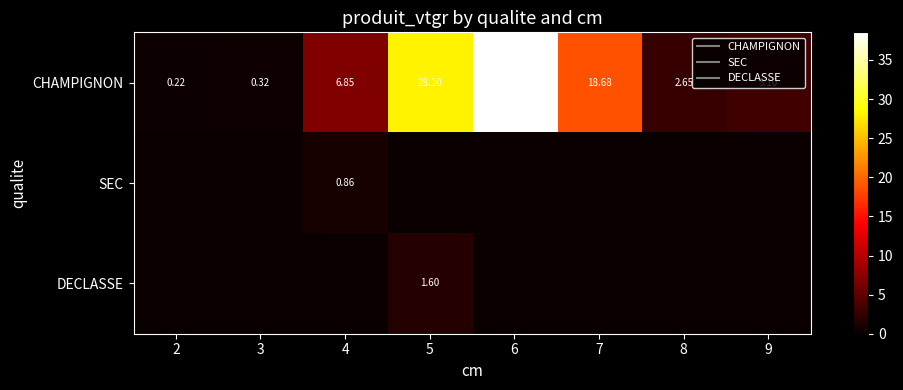

Which category has the highest value in the SEC series?

4